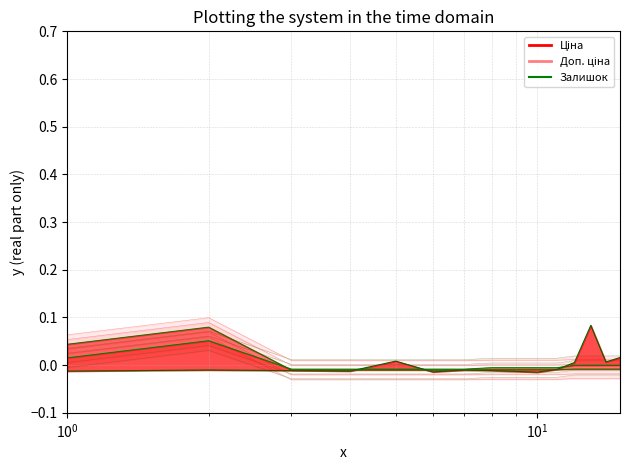

At how many categories does at least one series exceed 0?

7